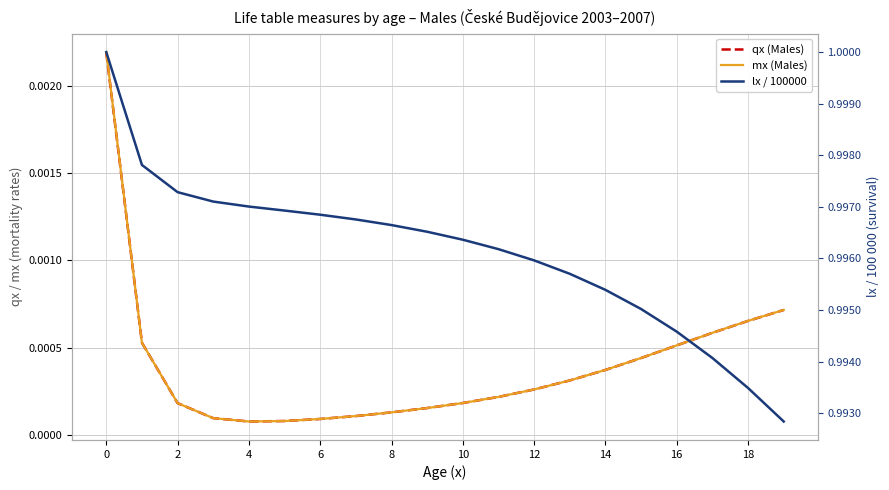

What is the label of the 4th point from the right?

16